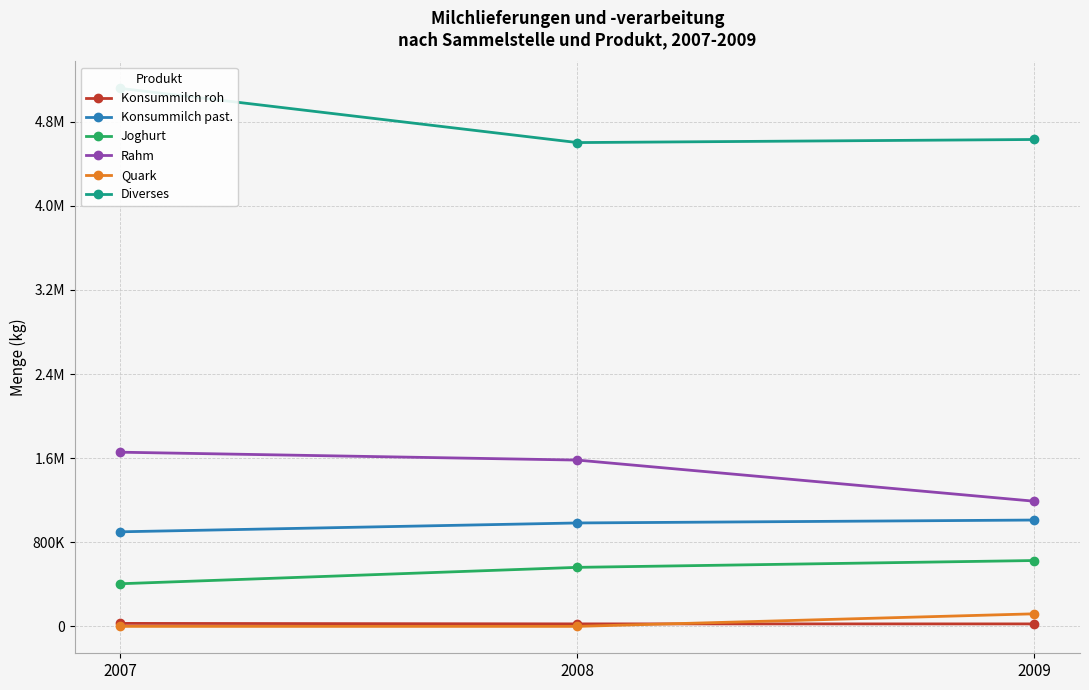

Between 2009 and 2007, which is larger?

2007